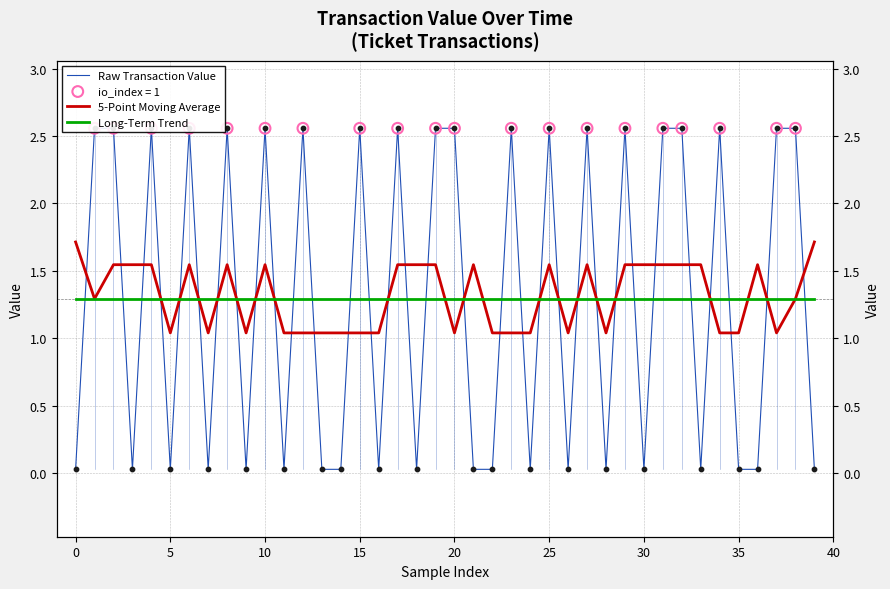

Which series has the largest total across all categories?

5-Point Moving Average